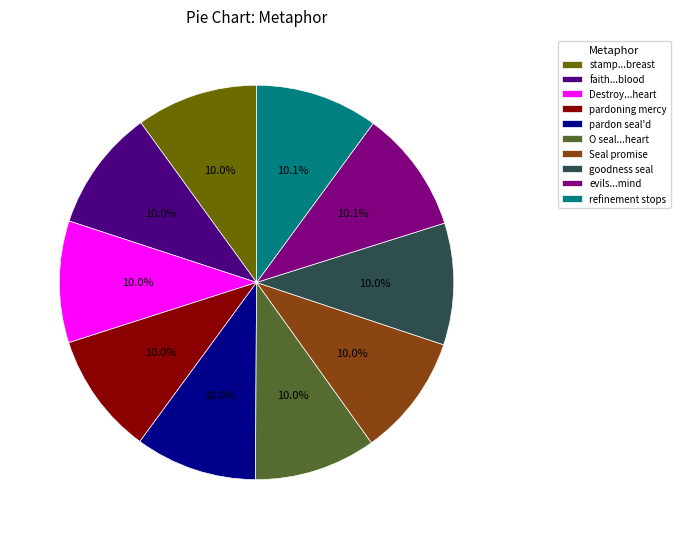

How much of the chart is everything except goodness seal?

90.0%